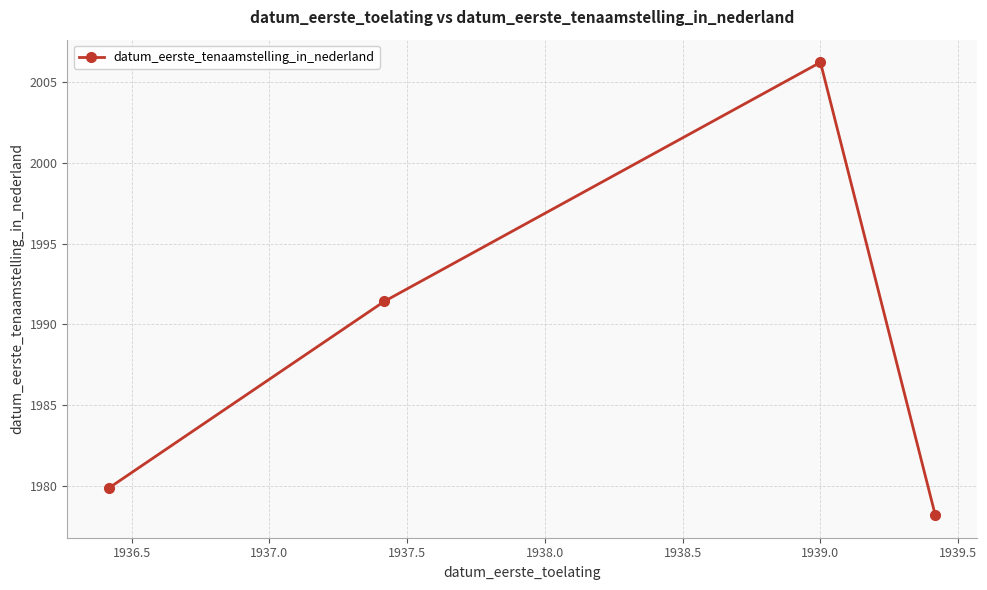

What is the smallest value displayed?

1978.2